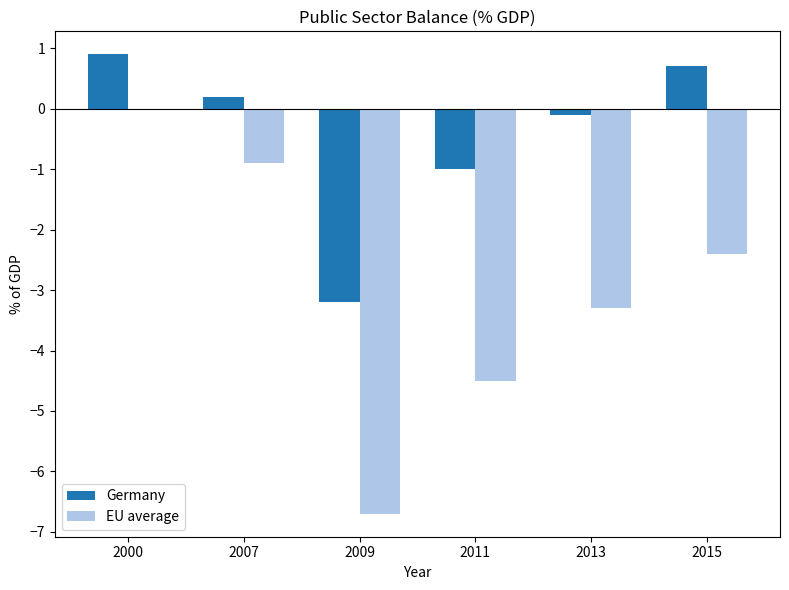

Which category has the highest value in the Germany series?

2000